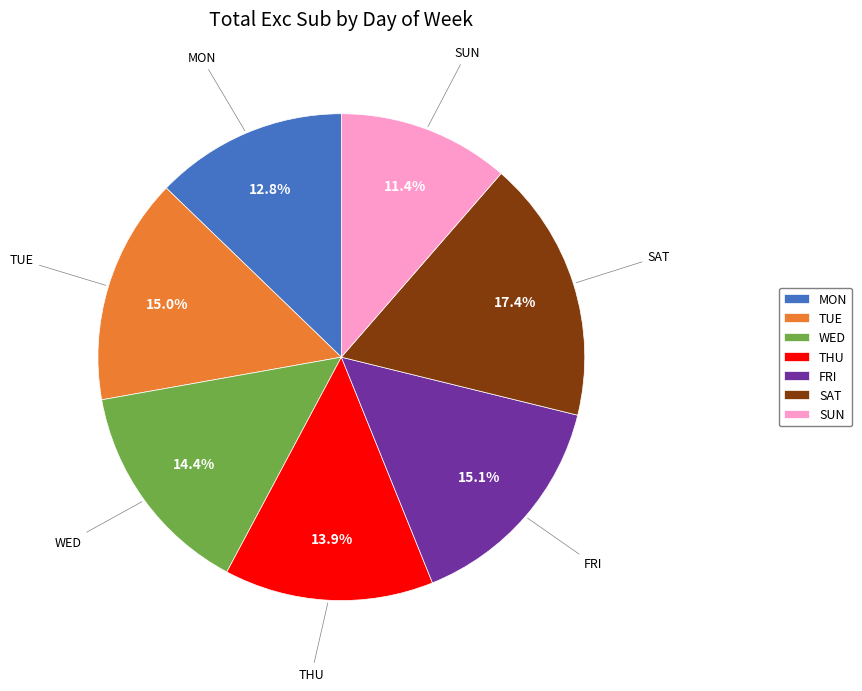

What percentage is the FRI slice, to the nearest percent?

15%